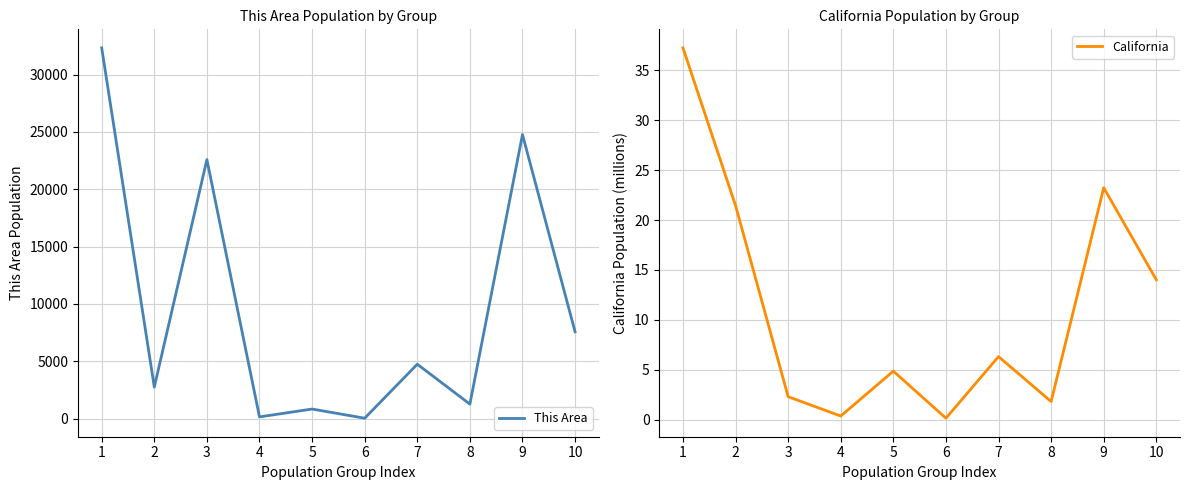

In This Area, how many points are higher than both neighbors (excluding endpoints)?

4